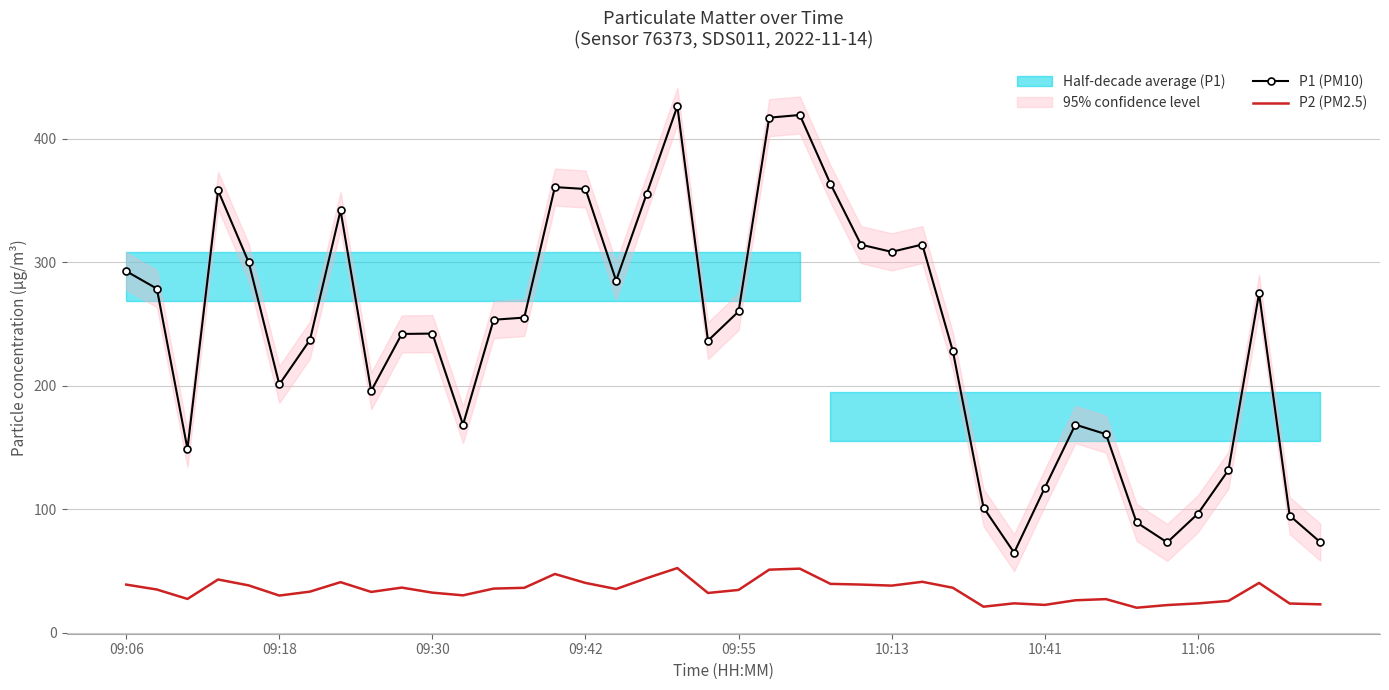

True or false: P2 (PM2.5) and P1 (PM10) cross at least once.

False